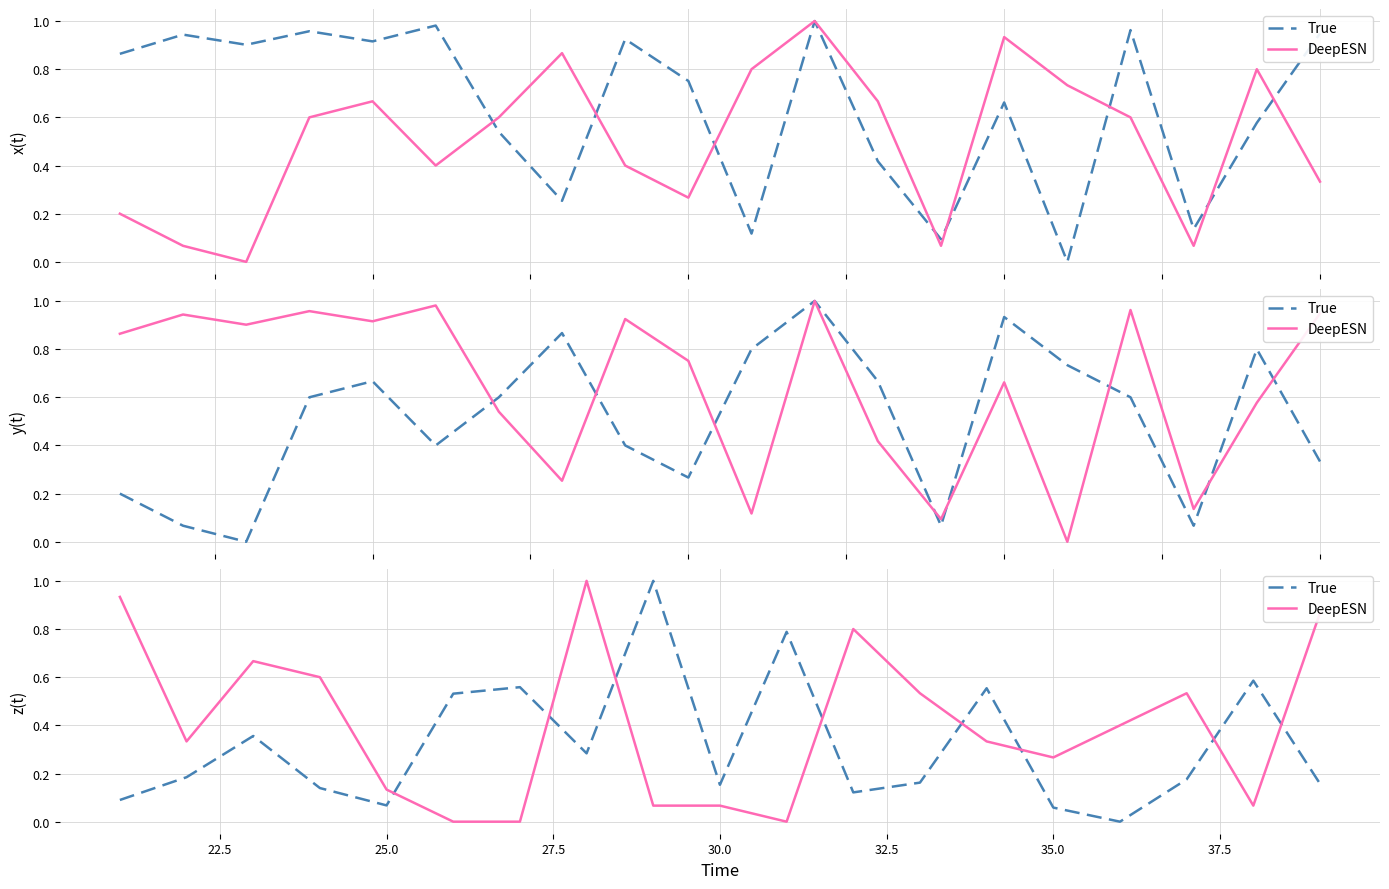

At which category does True reach its first local peak?

25.0